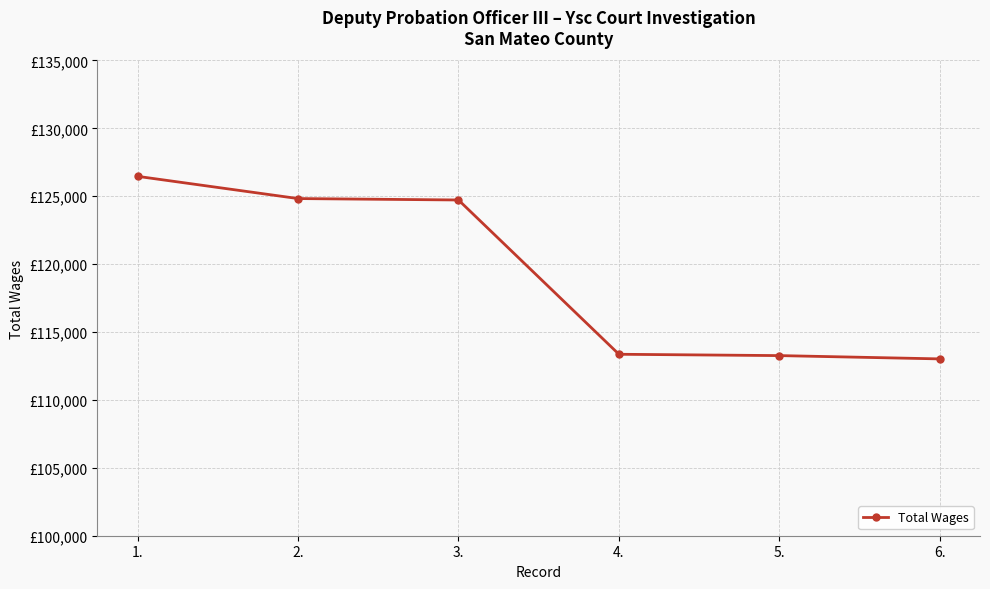

Does the chart have visible grid lines?

Yes